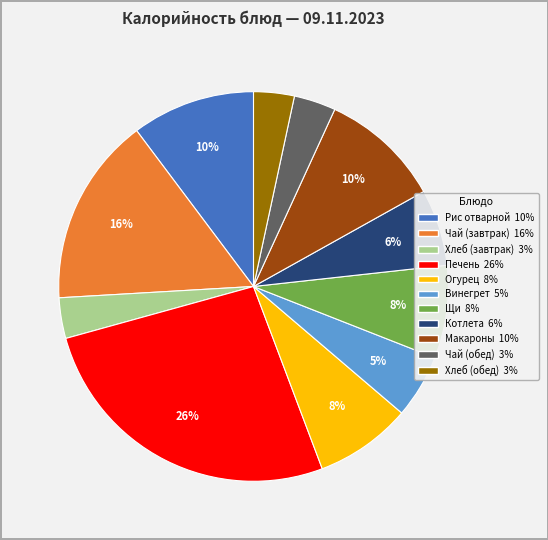

How many slices are in this pie chart?

11